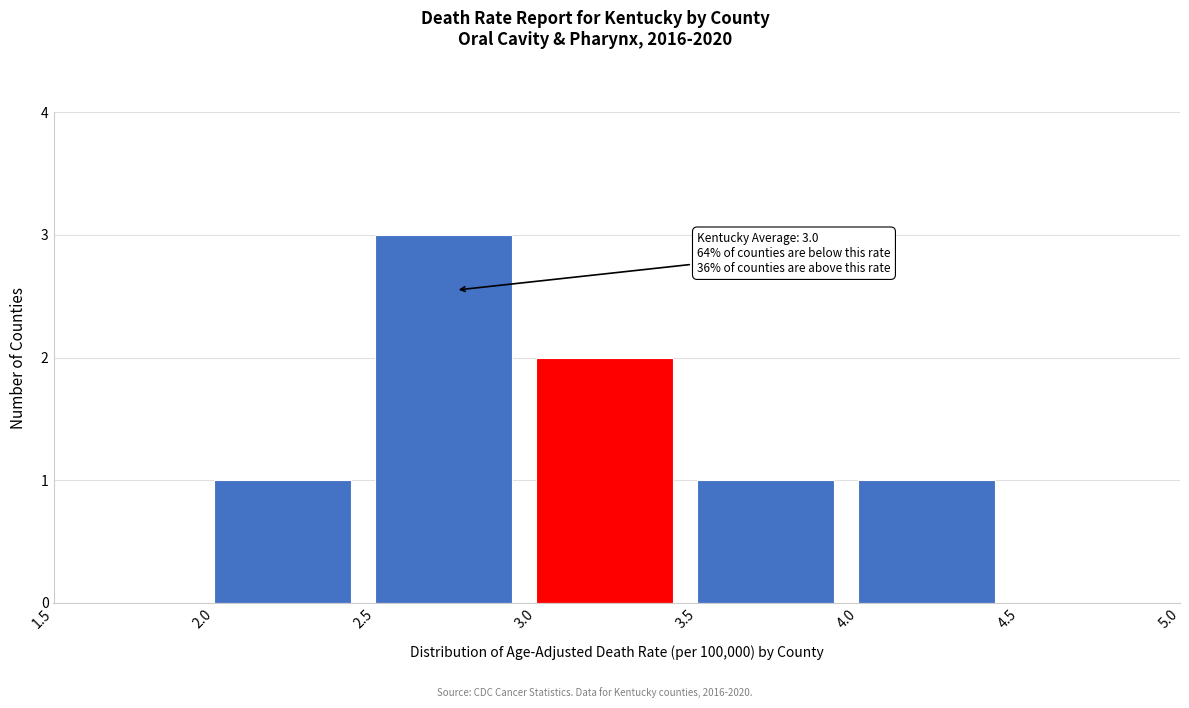

Which range on the x-axis has the tallest bar?

2.5 to 3.0